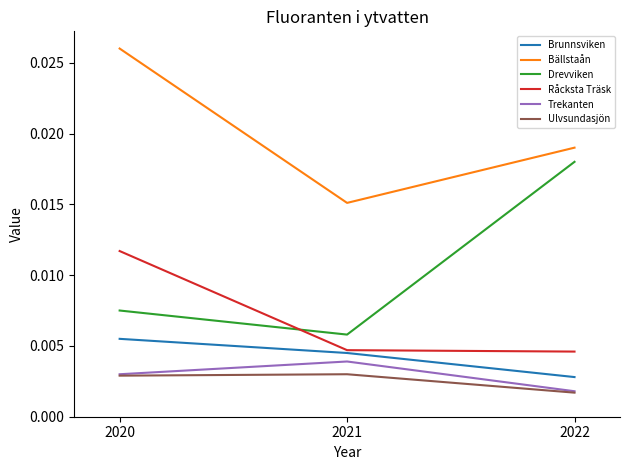

Which series has the largest total across all categories?

Bällstaån